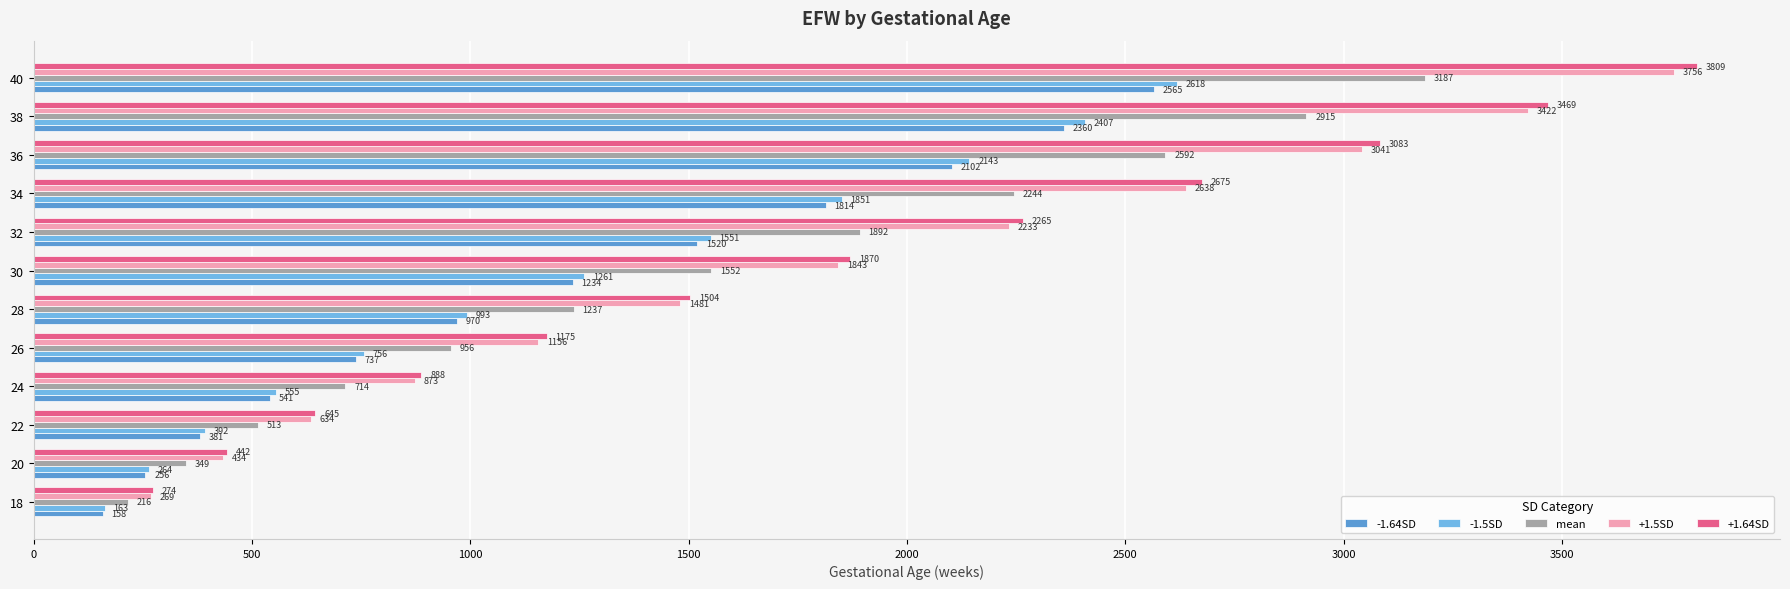

What are all the series names shown in the legend?

-1.64SD, -1.5SD, mean, +1.5SD, +1.64SD